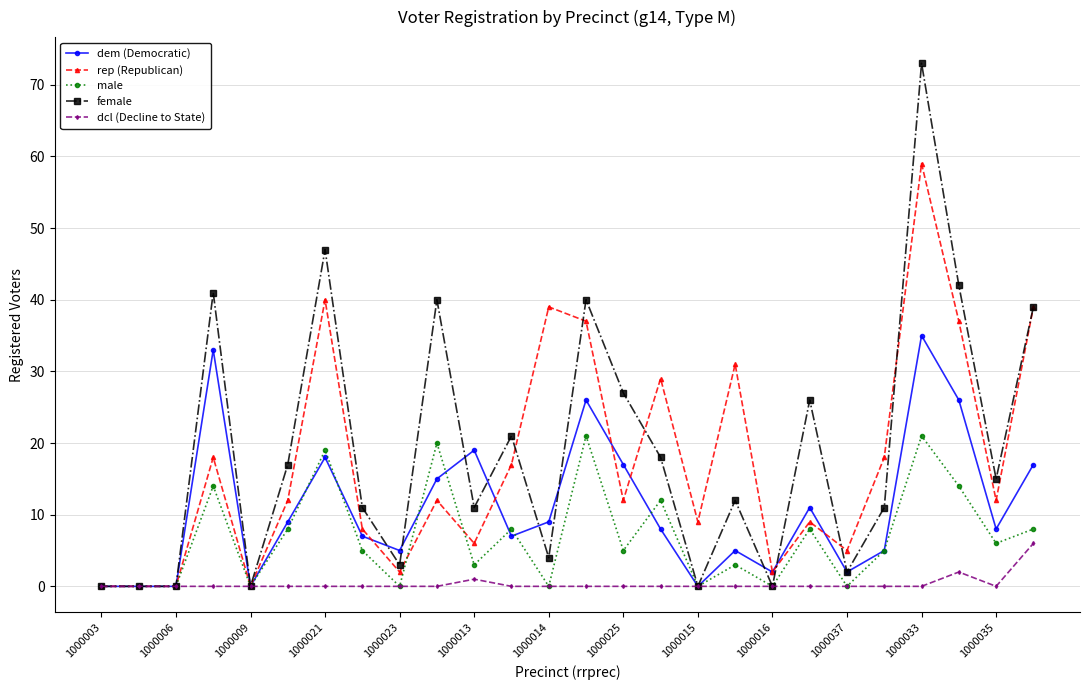

List the series in order of their peak value, lowest first.

dcl (Decline to State), male, dem (Democratic), rep (Republican), female